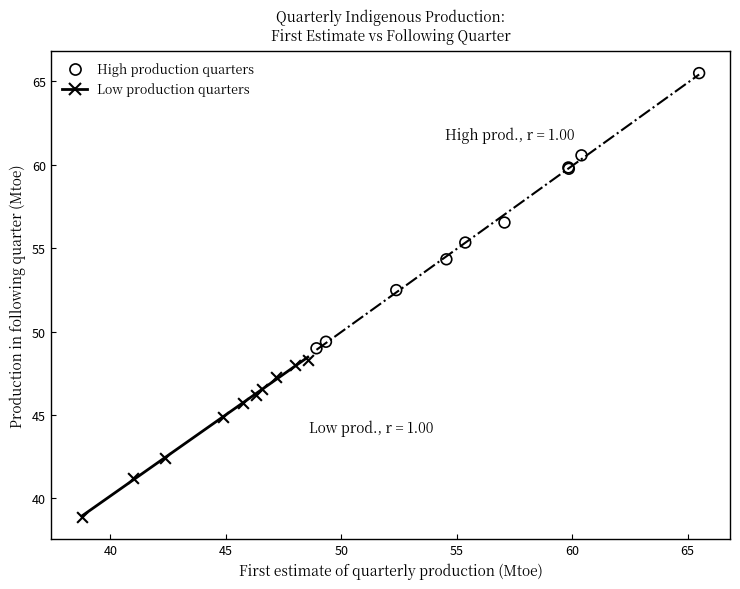

Which series reaches the minimum Y coordinate?

Low production quarters